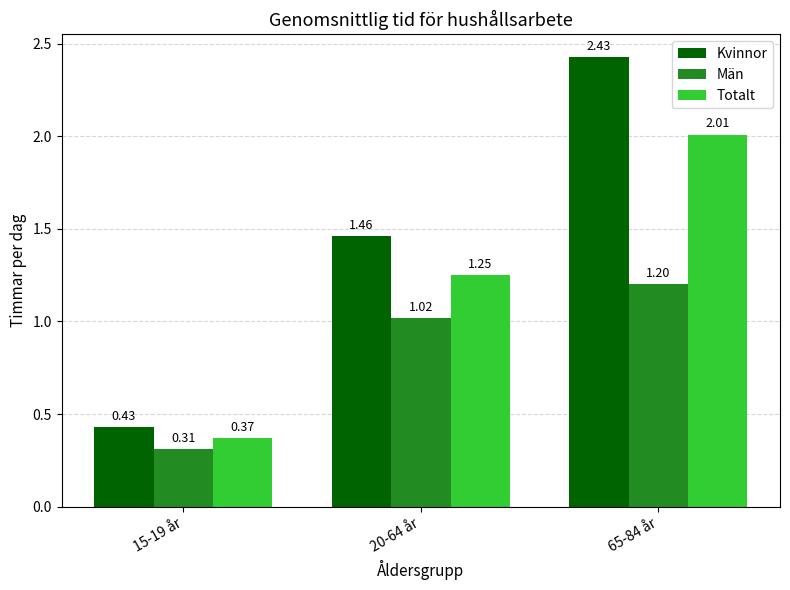

What value does the Totalt series have at 65-84 år?

2.0